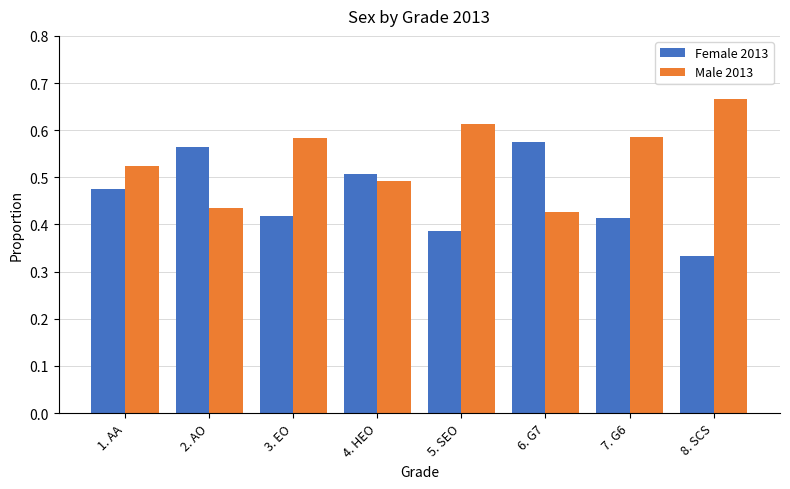

At how many categories does at least one series exceed 0?

8